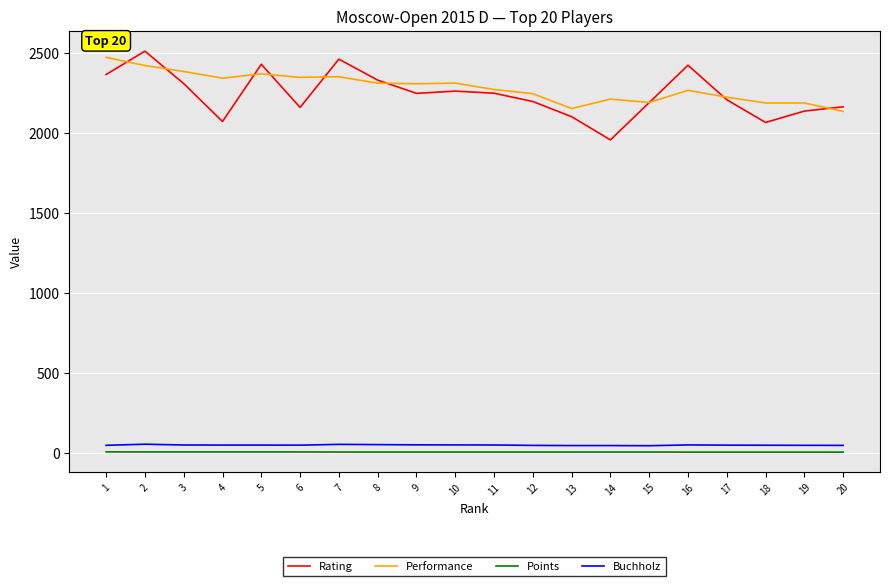

Between 11 and 19, which series saw the biggest shift?

Rating